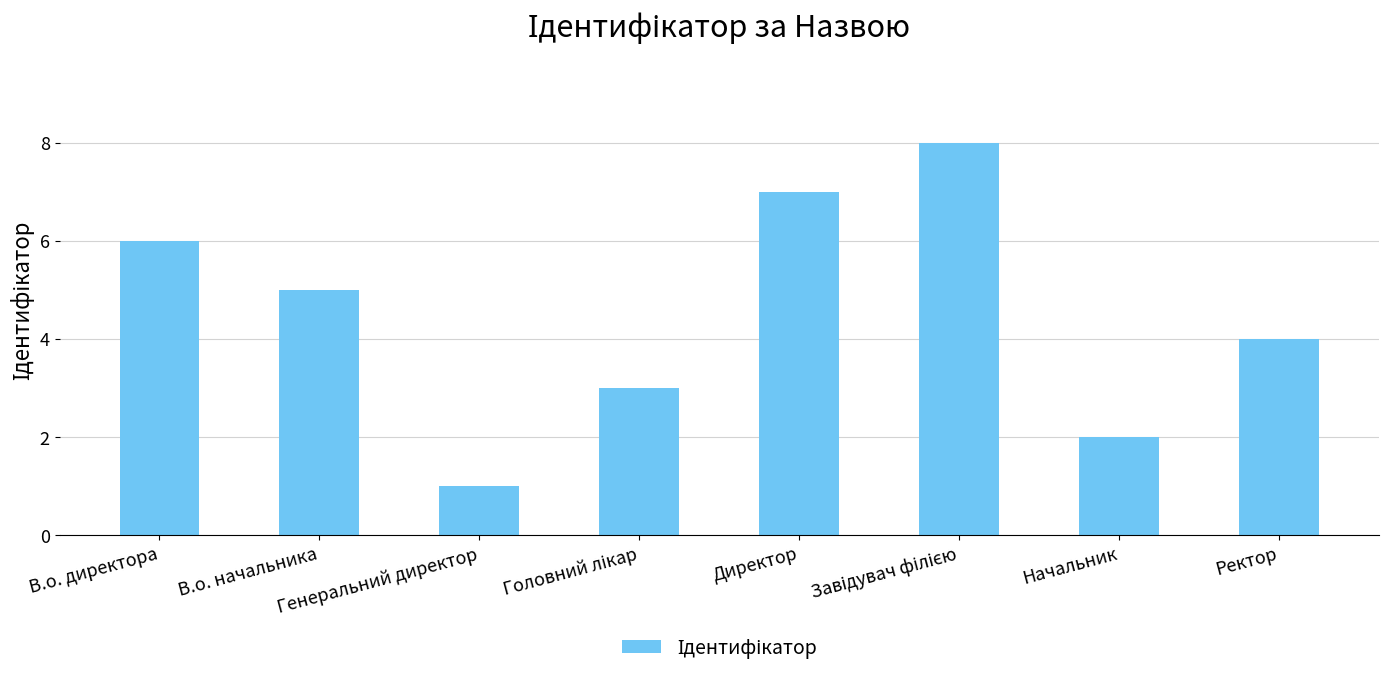

How many values are between 3 and 7?

5